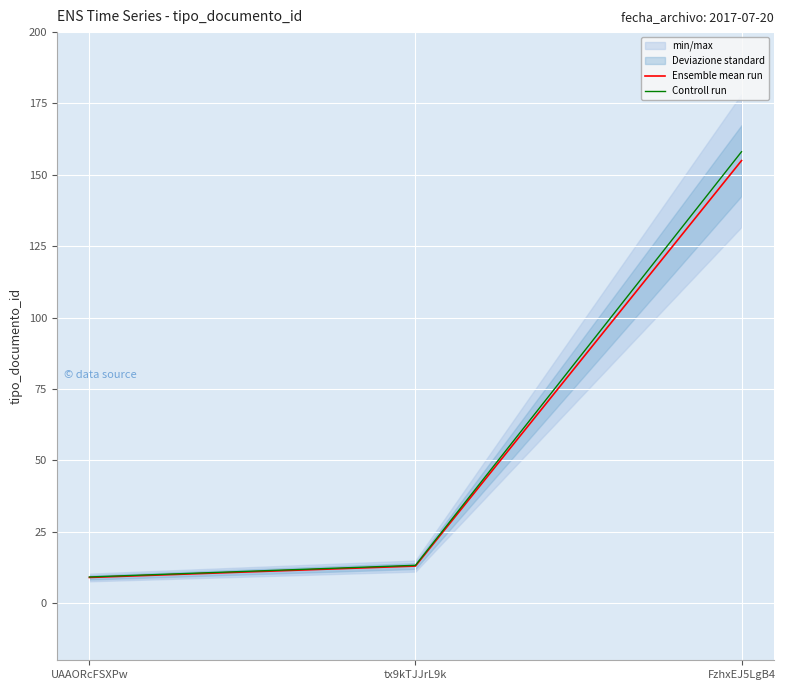

What is the greatest value displayed?

158.1